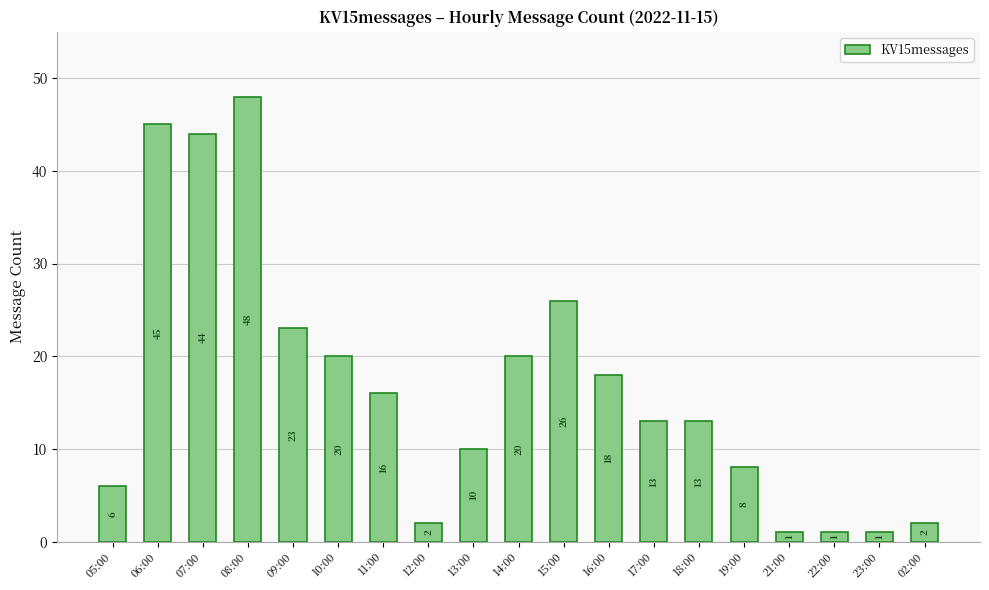

What is the approximate value at 15:00, to the nearest 10?

30